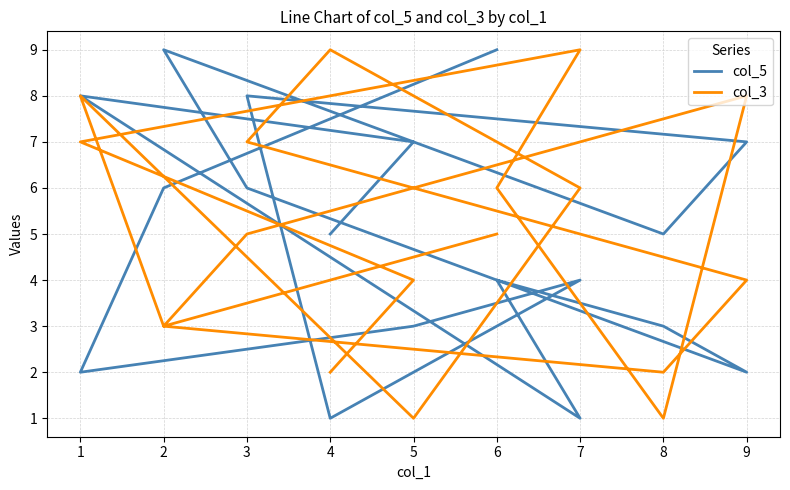

Reading left to right, what are all the values shown in this chart?

col_5: 5	7	8	1	4	3	2	6	9	5	7	8	1	4	3	2	6	9
col_3: 2	4	7	9	6	1	8	5	3	2	4	7	9	6	1	8	3	5